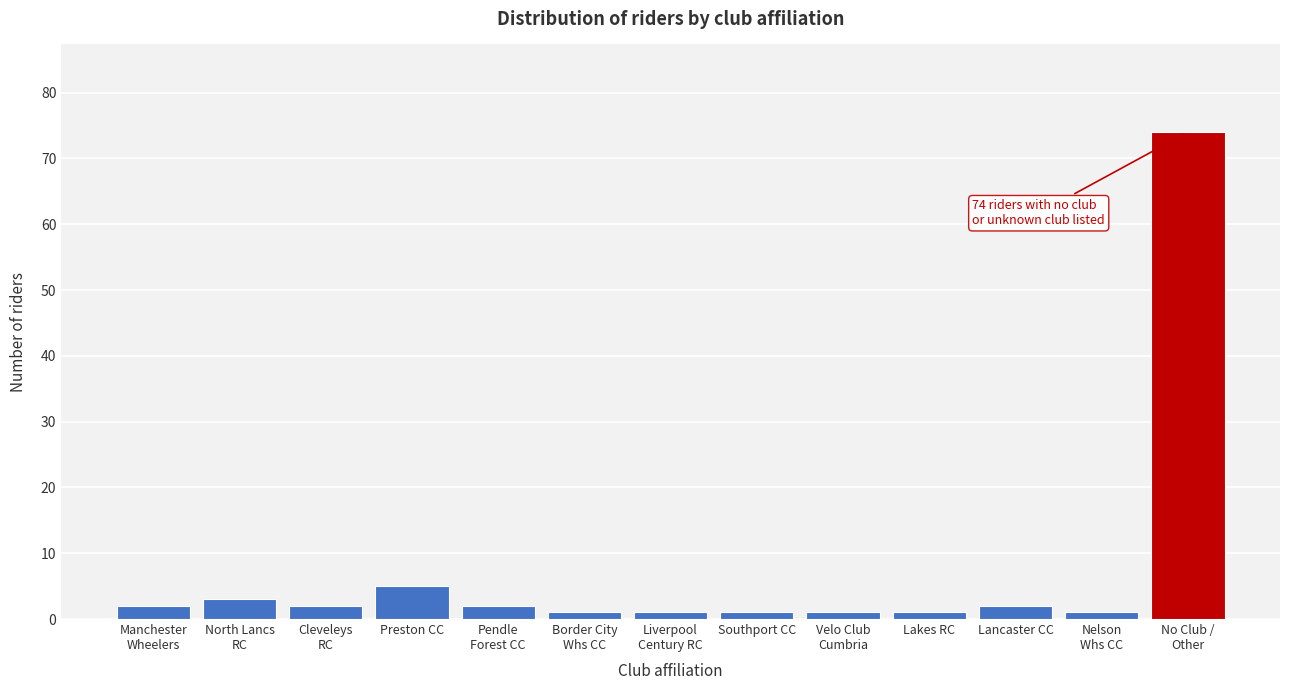

Reading left to right, extract all data points from this chart.

2	3	2	5	2	1	1	1	1	1	2	1	74